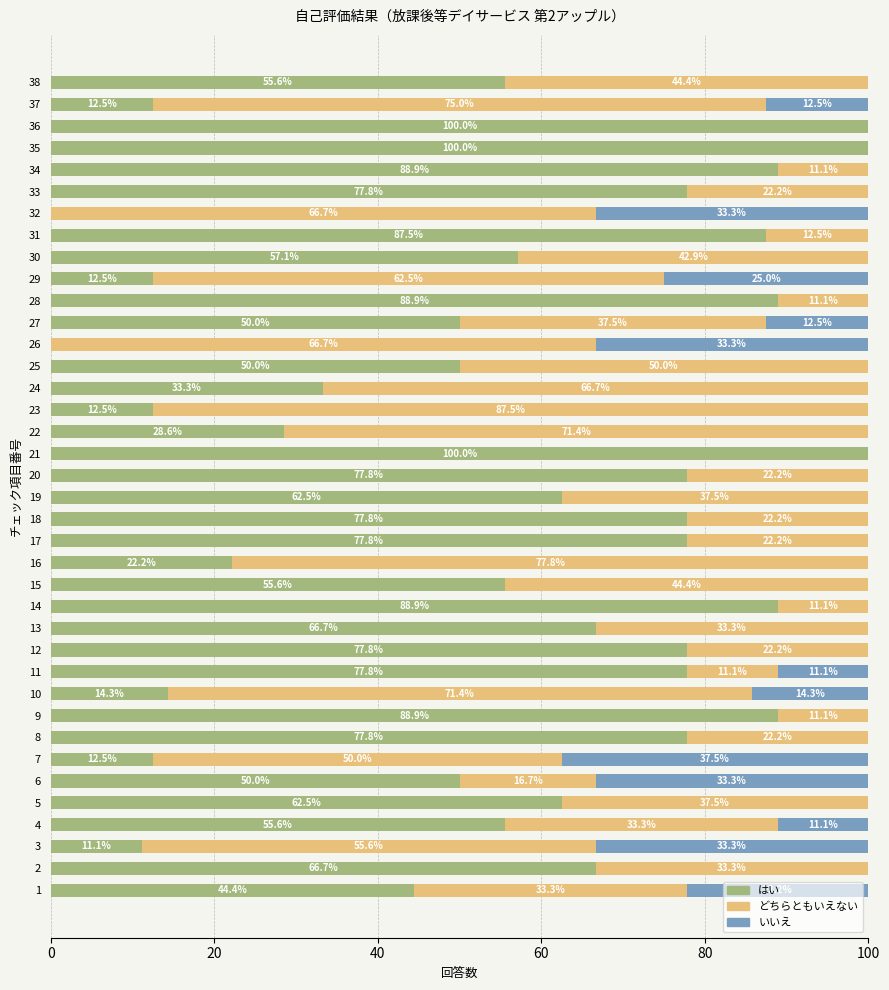

The value of はい at 24 is 45.6. True or false?

False